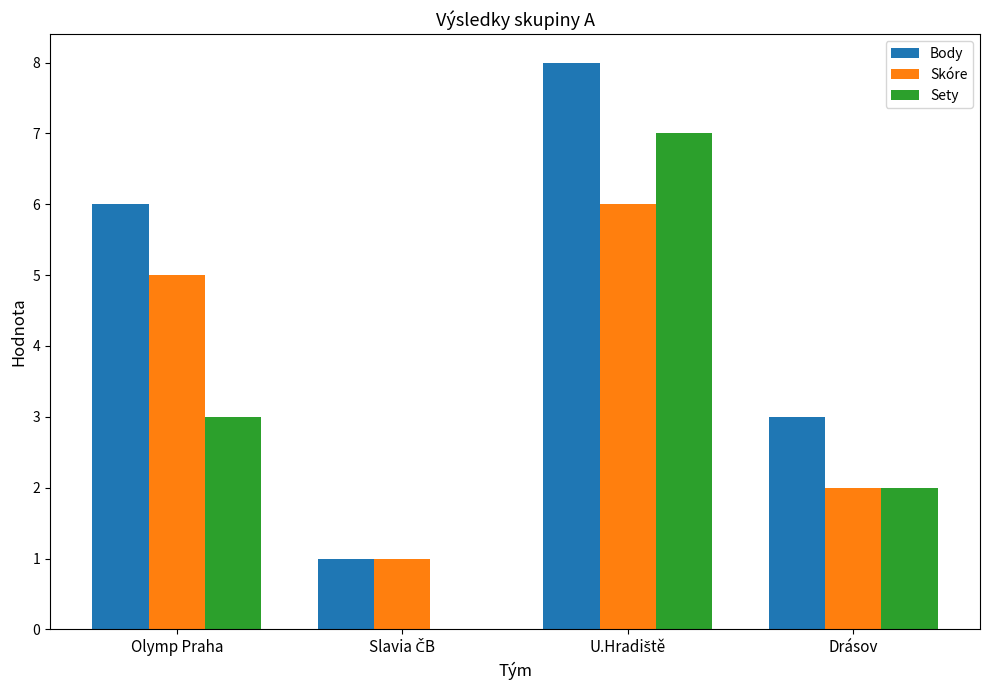

What is the sum of all Skóre values?

14